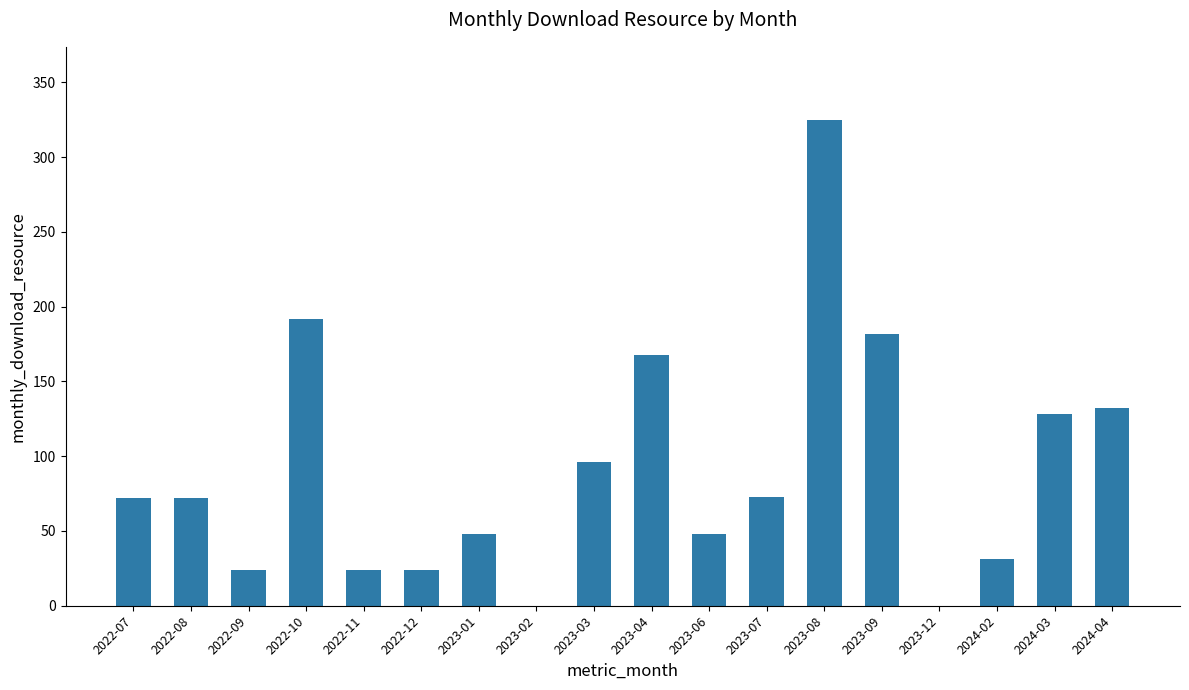

The value at 2023-01 is 48. True or false?

True